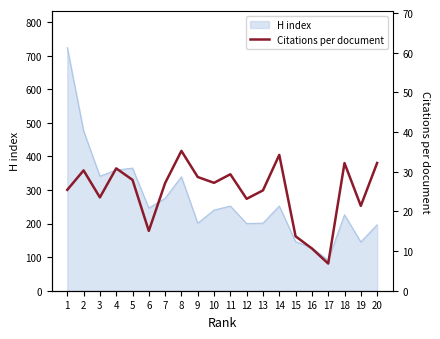

How many points are higher than both their immediate neighbors (excluding endpoints)?

6